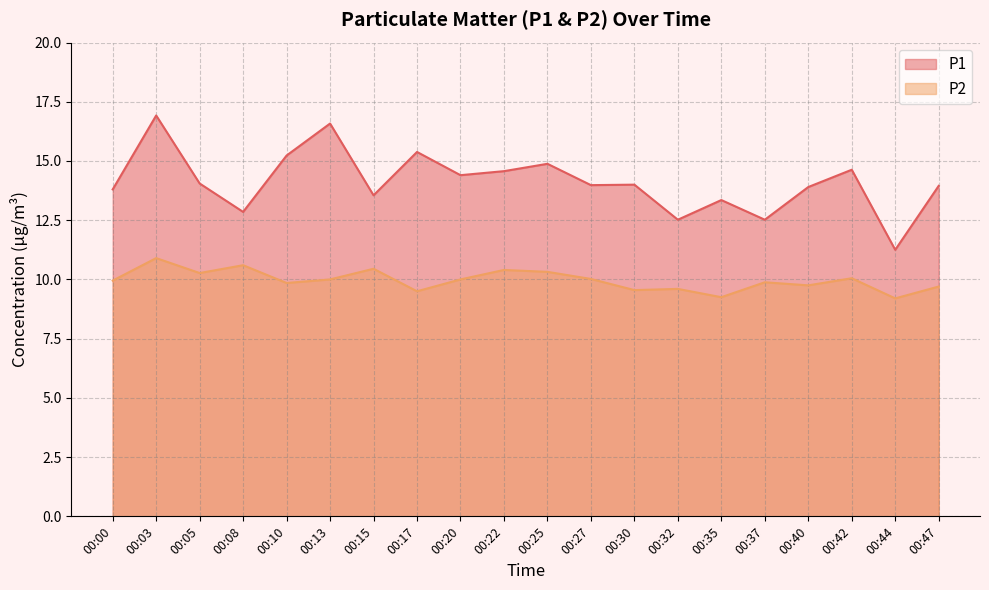

Reading left to right, list all the values displayed in this chart.

P1: 13.8	16.9	14.1	12.8	15.2	16.6	13.6	15.4	14.4	14.6	14.9	14.0	14.0	12.5	13.3	12.5	13.9	14.6	11.2	13.9
P2: 9.9	10.9	10.3	10.6	9.8	10.0	10.4	9.5	10.0	10.4	10.3	10.0	9.6	9.6	9.2	9.9	9.8	10.1	9.2	9.7